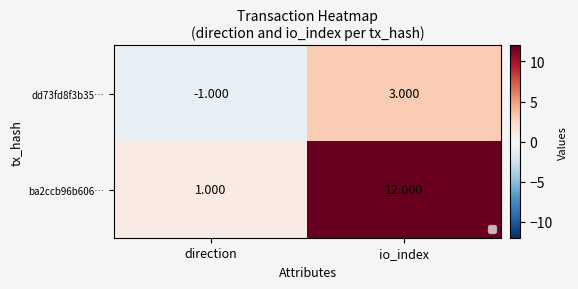

How many data points in dd73fd8f3b35… are less than 3?

1